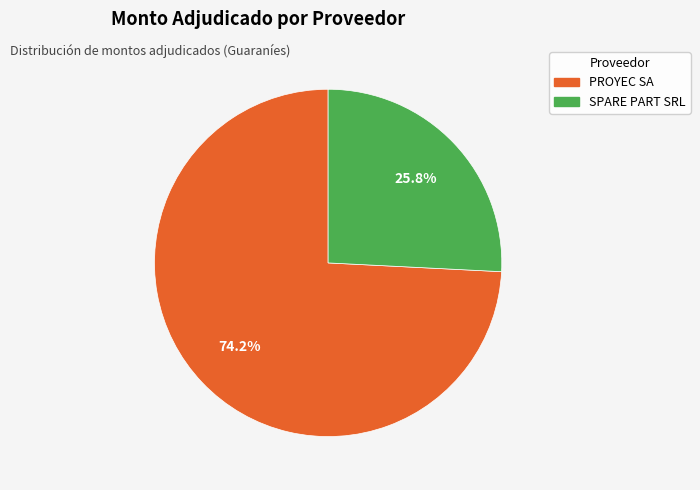

What percentage is the PROYEC SA slice, to the nearest percent?

74%